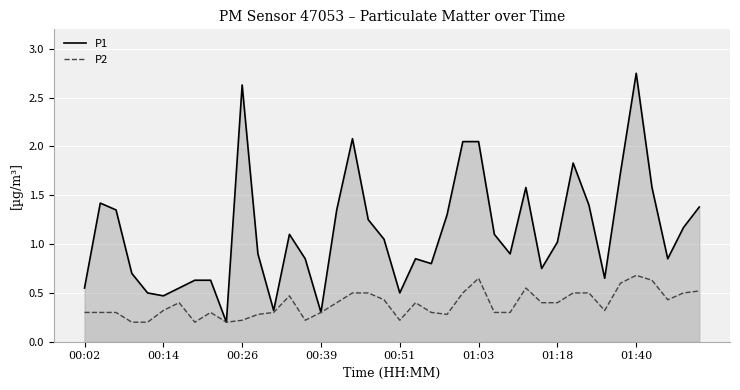

How many lines are shown in the chart?

2